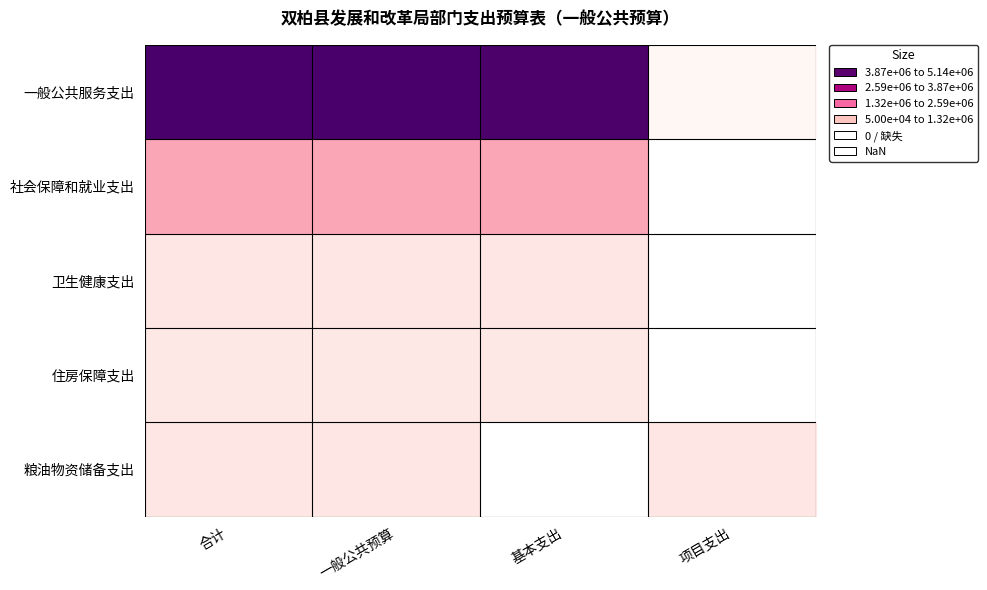

Which series changed the most between 基本支出 and 项目支出?

一般公共服务支出